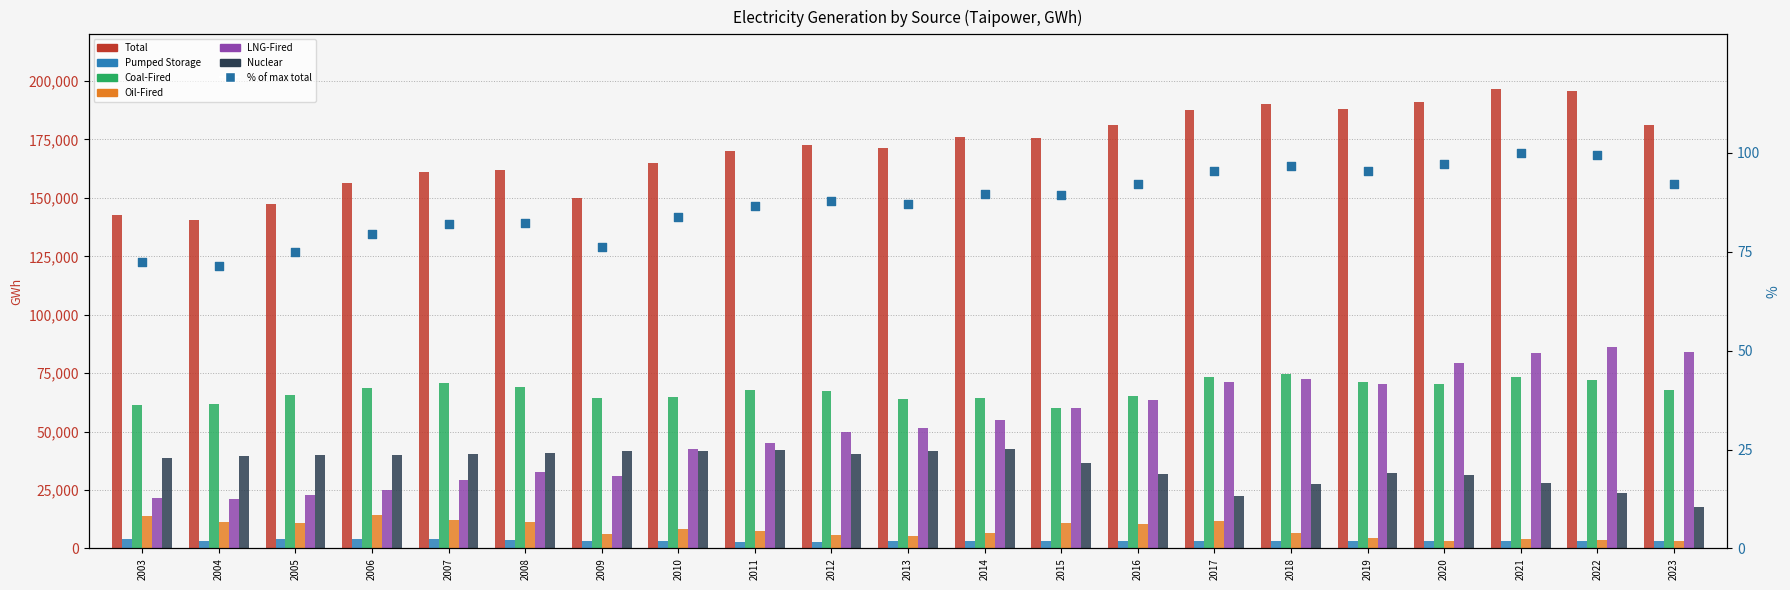

Which series has the largest Y range (max minus min)?

LNG-Fired